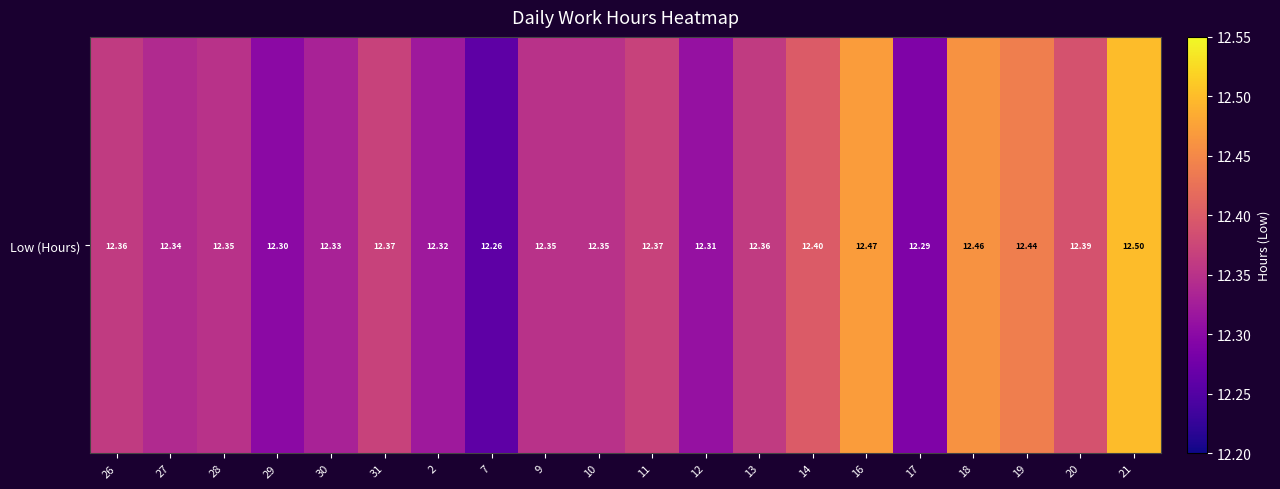

What is the sum of the values at 7 and 17?

24.5